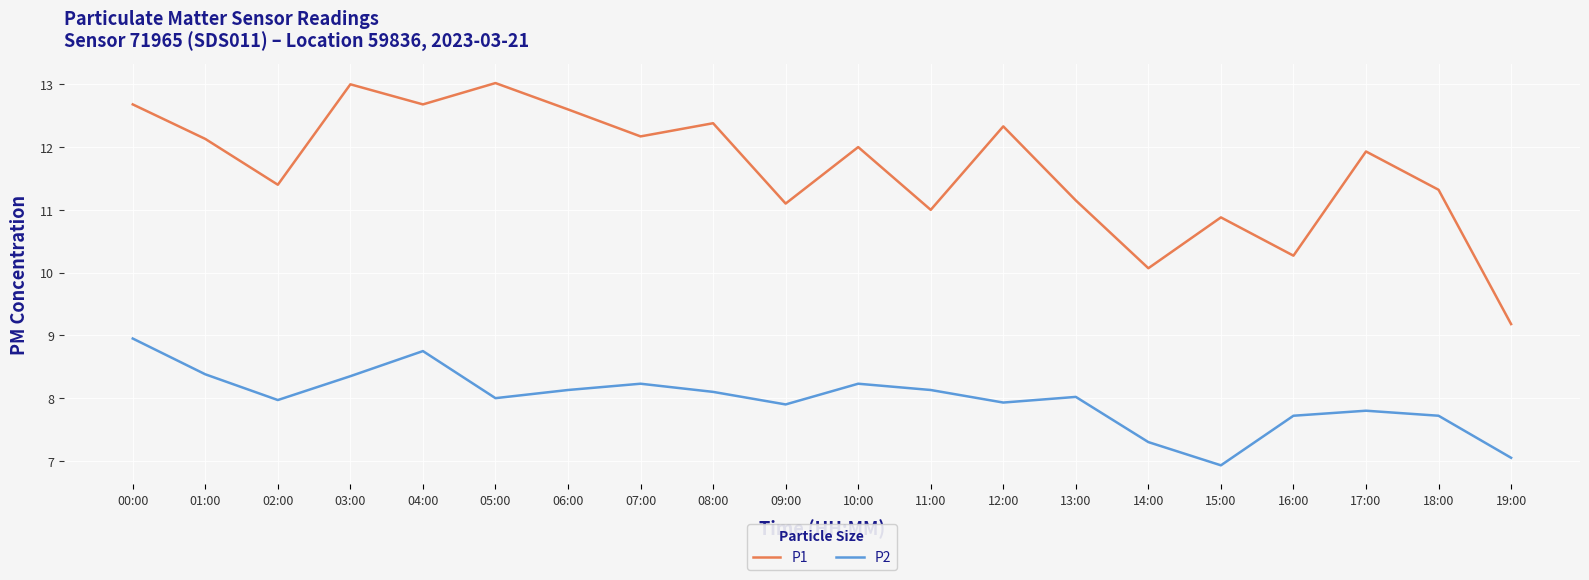

At 04:00, list the series in order from largest to smallest.

P1, P2